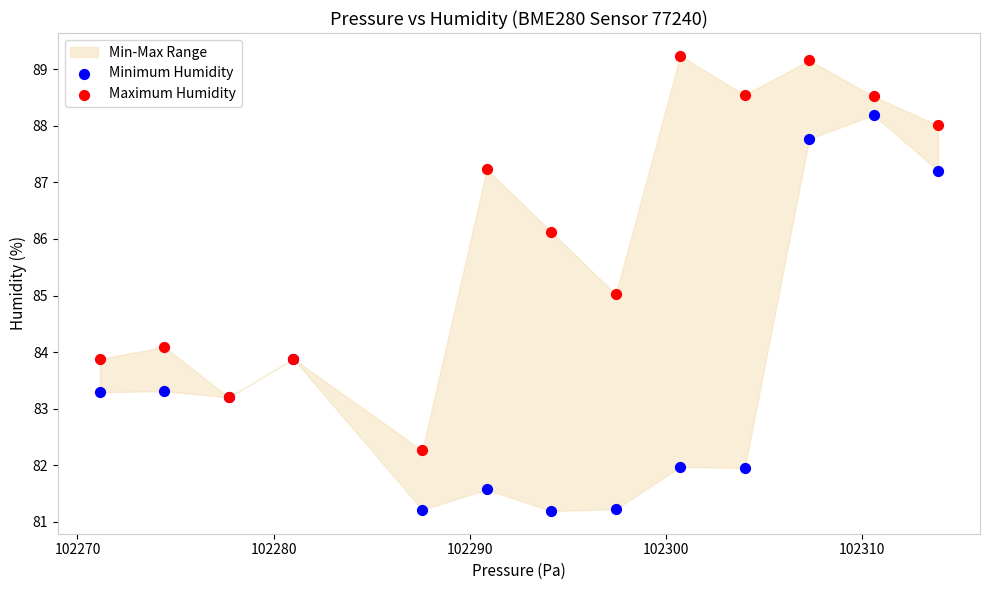

What is the X range (max minus min) for the scatter plot?

42.7